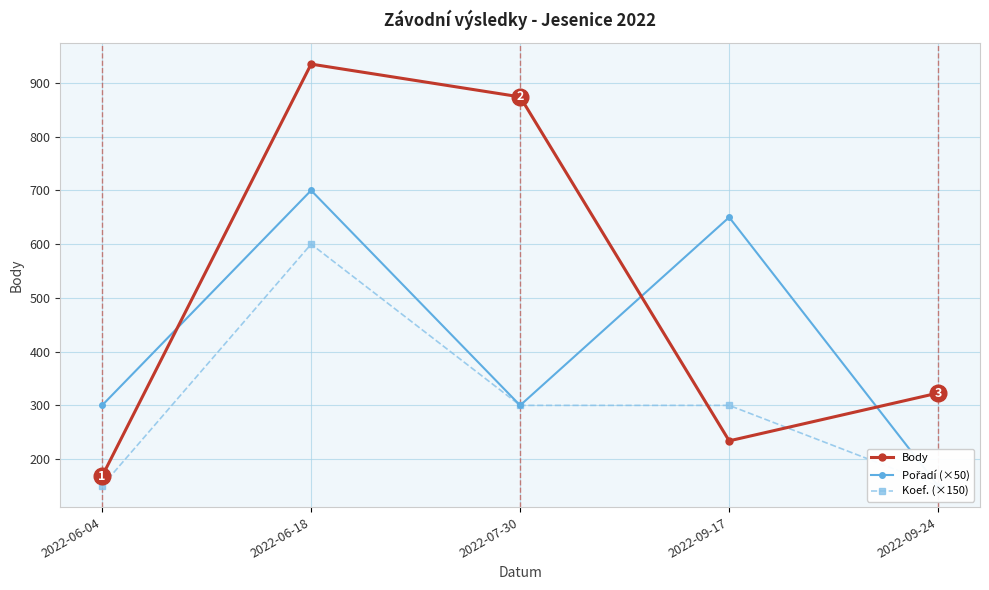

The Koef. (×150) series shows 300 at 2022-07-30. True or false?

True